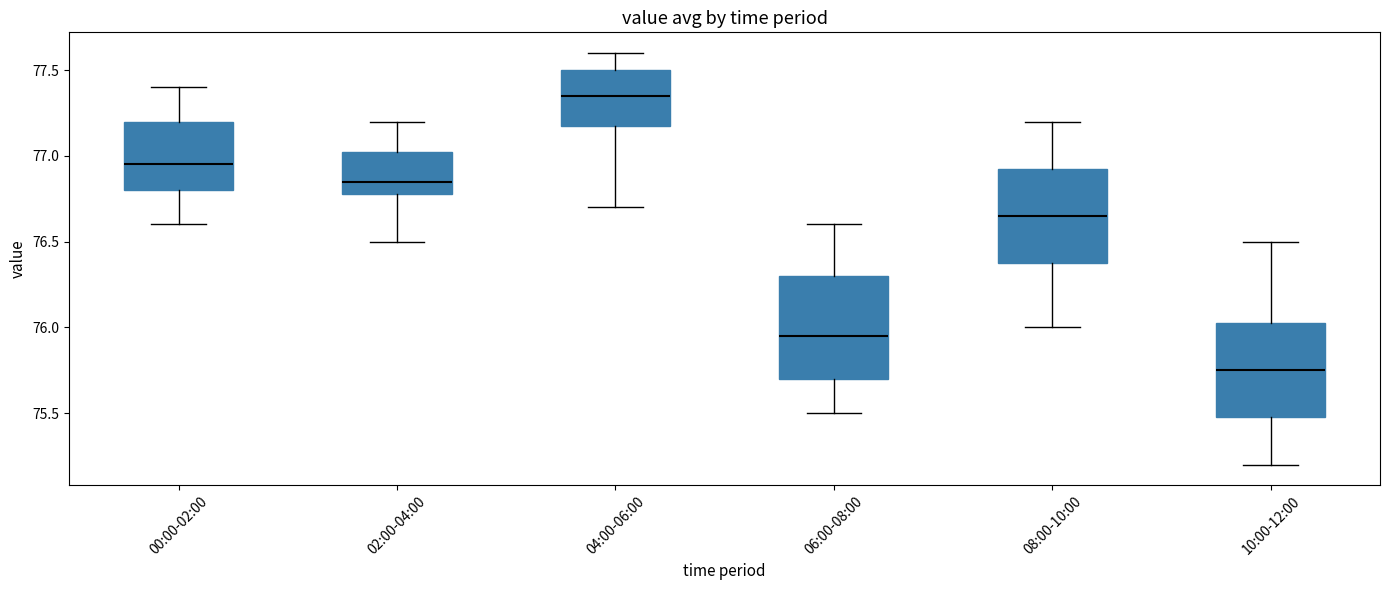

Reading left to right, read every box against the y-axis: the position of its median line, the range the box covers, and the ends of its whiskers. The values are not printed on the chart, so give them approximately, as read against the axis.

00:00-02:00: median 76.95, box 76.80 to 77.20, whiskers 76.60 to 77.40
02:00-04:00: median 76.85, box 76.80 to 77.05, whiskers 76.50 to 77.20
04:00-06:00: median 77.35, box 77.20 to 77.50, whiskers 76.70 to 77.60
06:00-08:00: median 75.95, box 75.70 to 76.30, whiskers 75.50 to 76.60
08:00-10:00: median 76.65, box 76.40 to 76.95, whiskers 76.00 to 77.20
10:00-12:00: median 75.75, box 75.50 to 76.05, whiskers 75.20 to 76.50